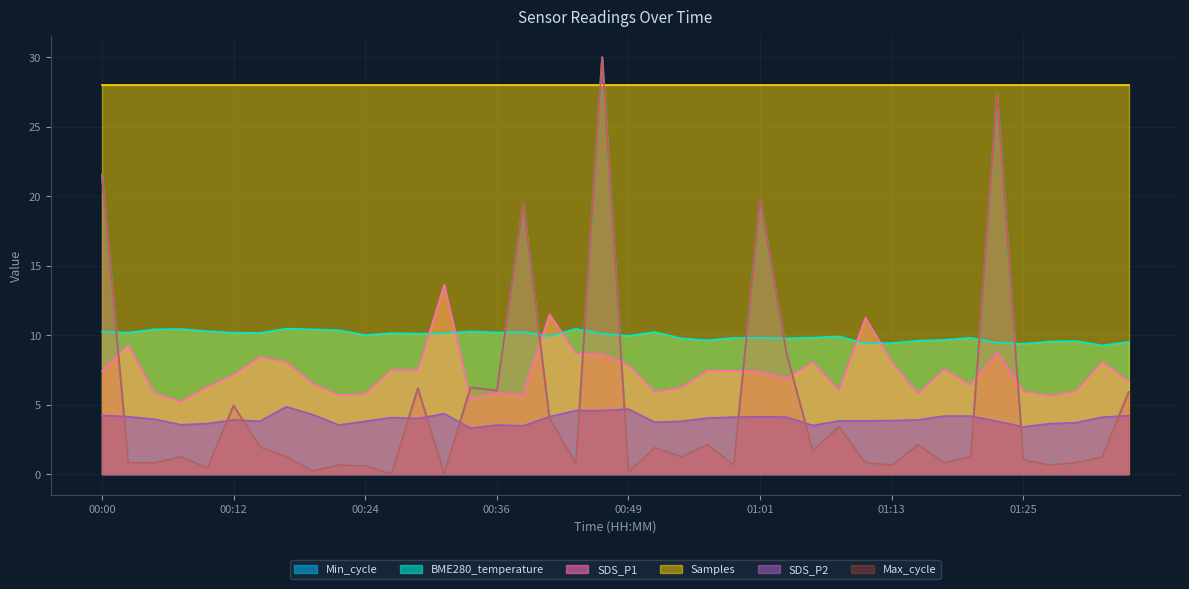

The Max_cycle series shows 1.8 at 00:53. True or false?

False